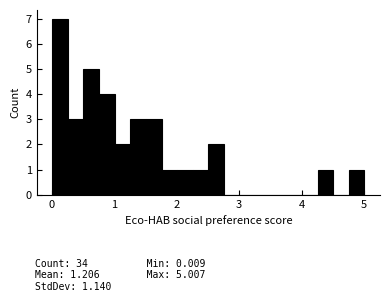

Read against the x-axis, roughly where is the centre of the tallest bar?

0.1